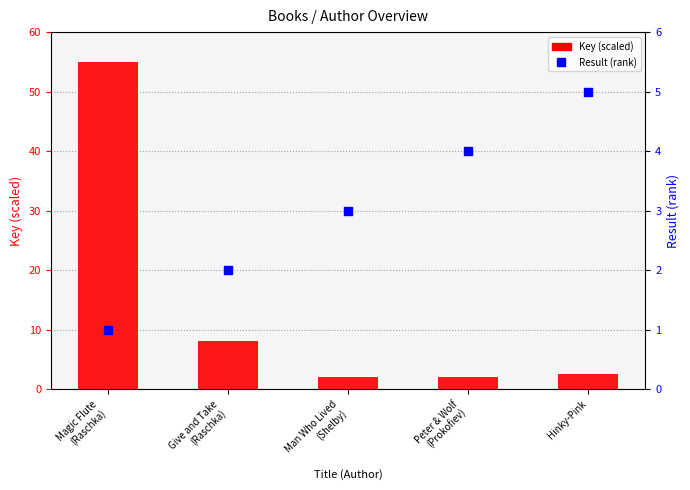

At which category is the sum across all series the highest?

Magic Flute
(Raschka)